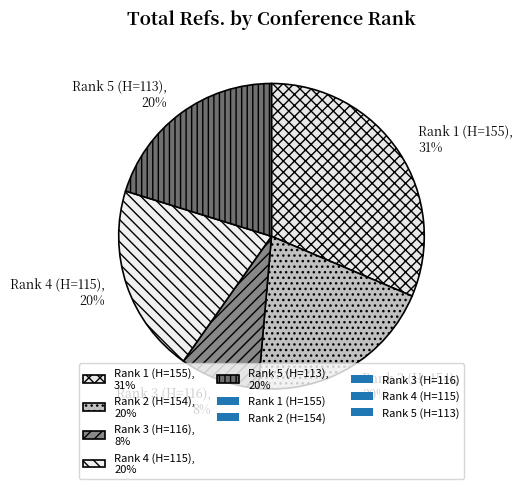

Approximately how many times larger is the value at Rank 3 (H=116), 8% compared to Rank 4 (H=115), 20%?

0.4